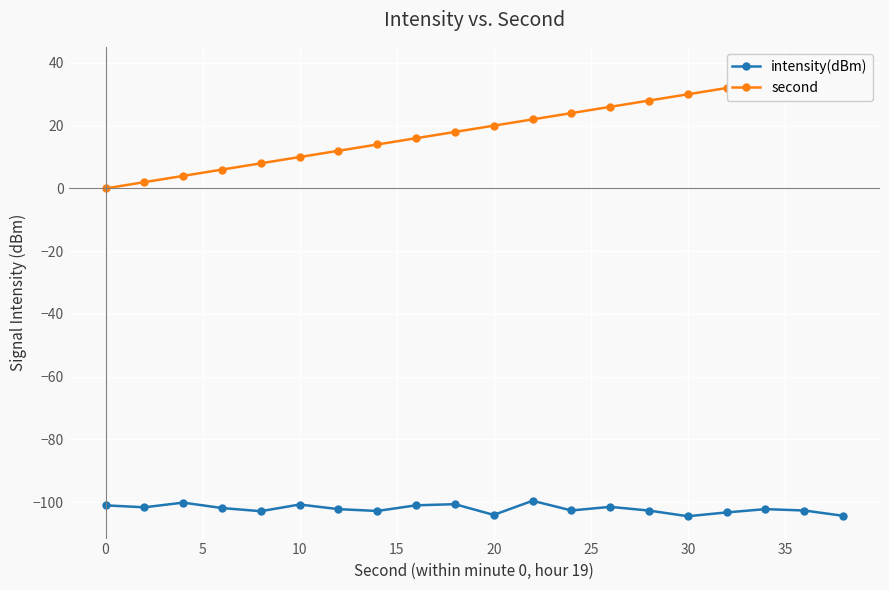

Which series has the largest total across all categories?

second